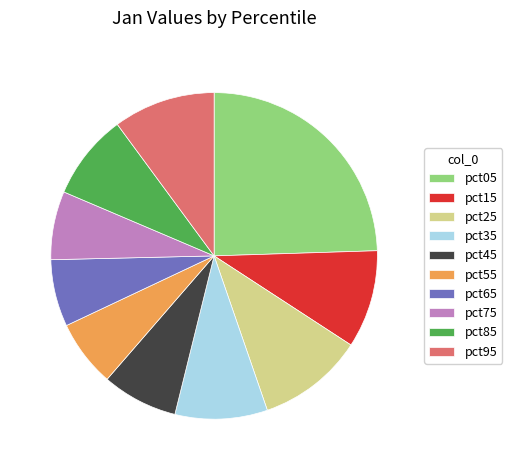

Count the number of slices in the pie.

10